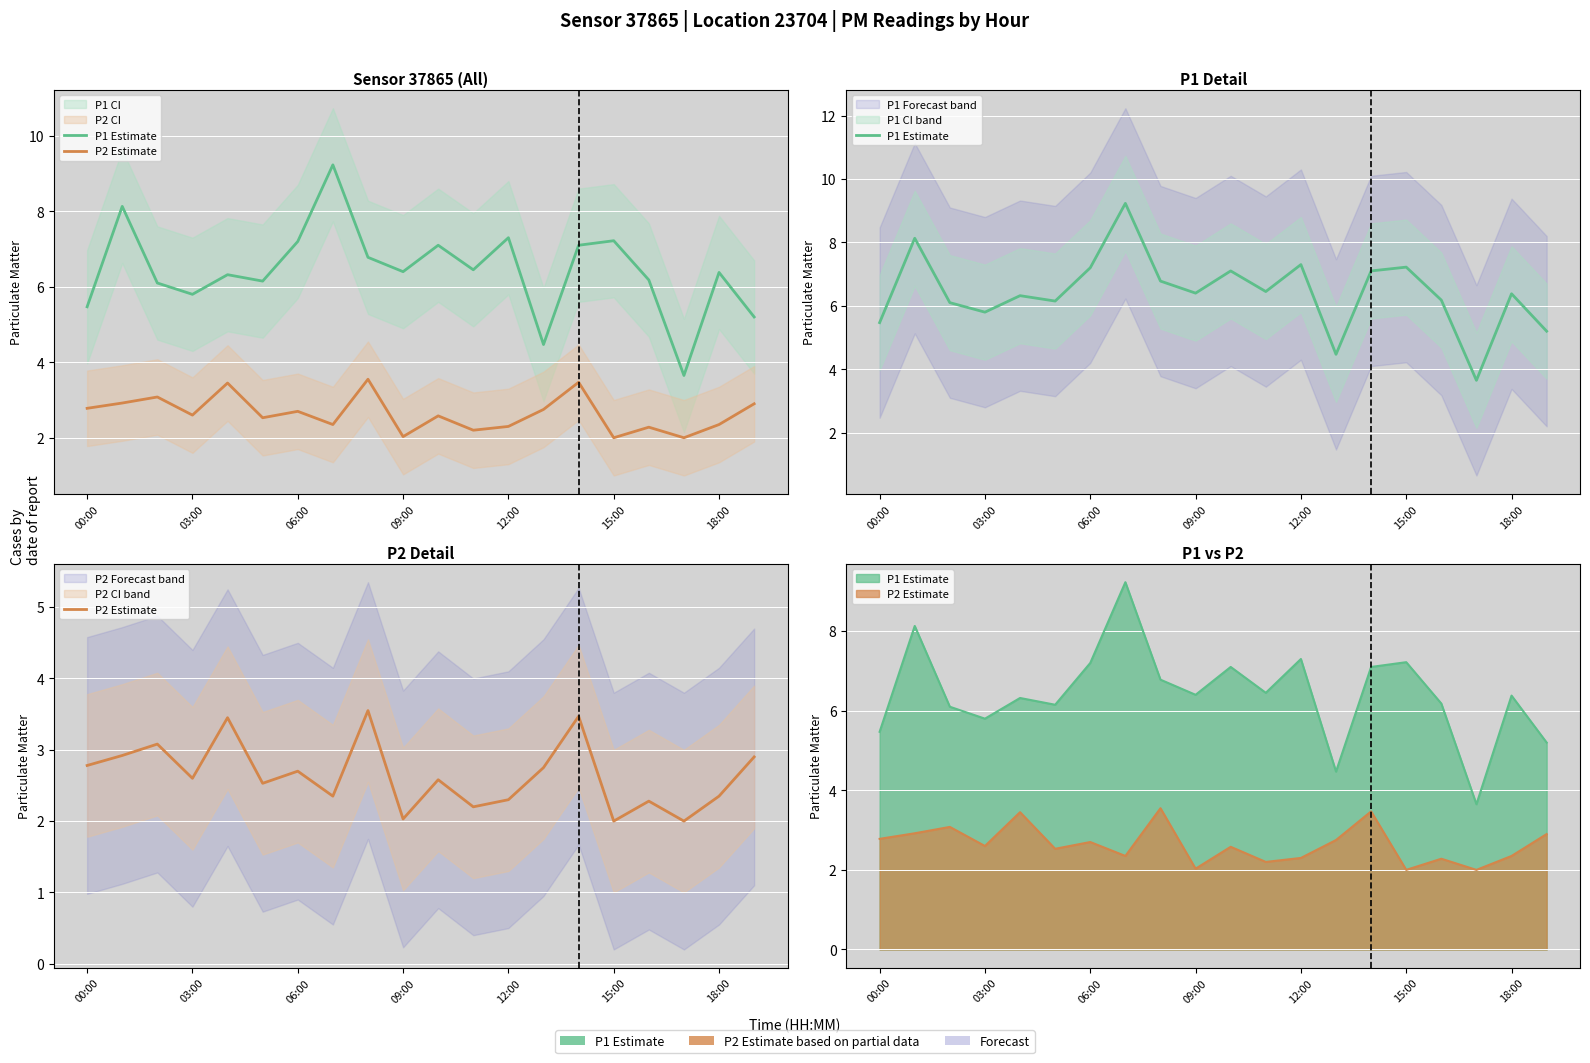

How many lines are shown in the chart?

2